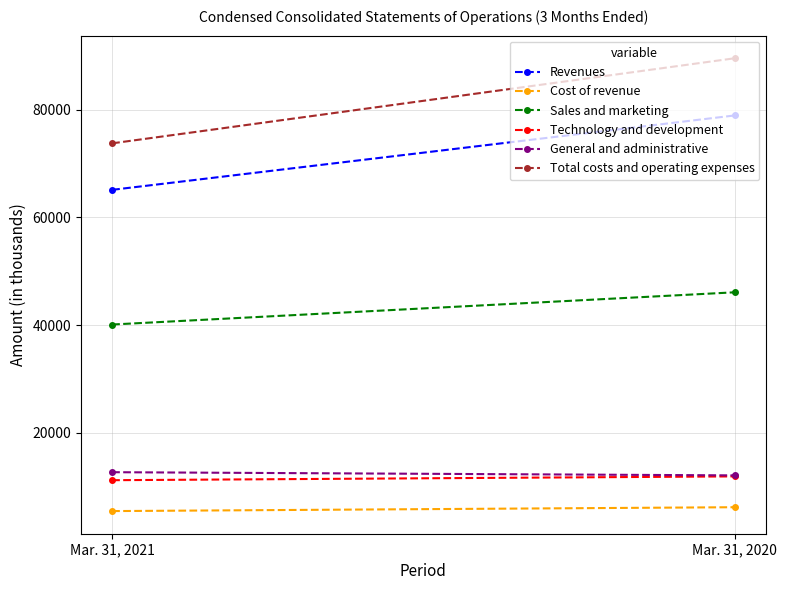

What is the spread (max minus min) of values at Mar. 31, 2021?

68282